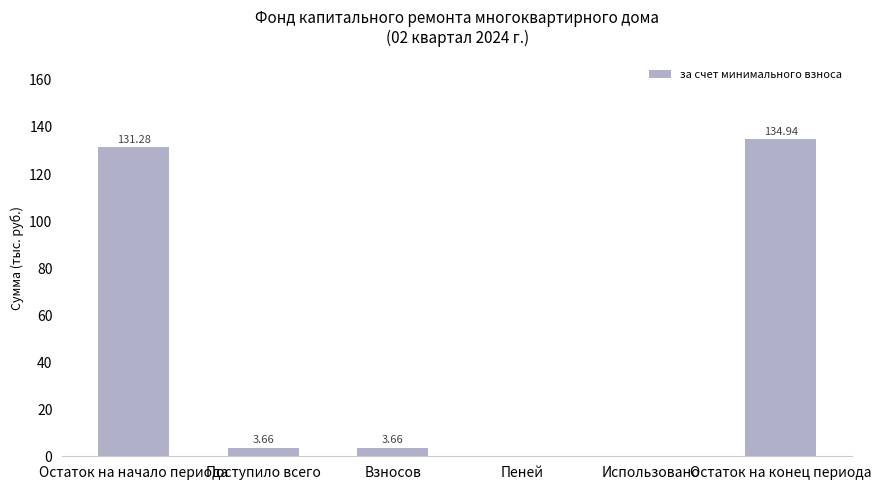

How many distinct data groups are displayed?

1